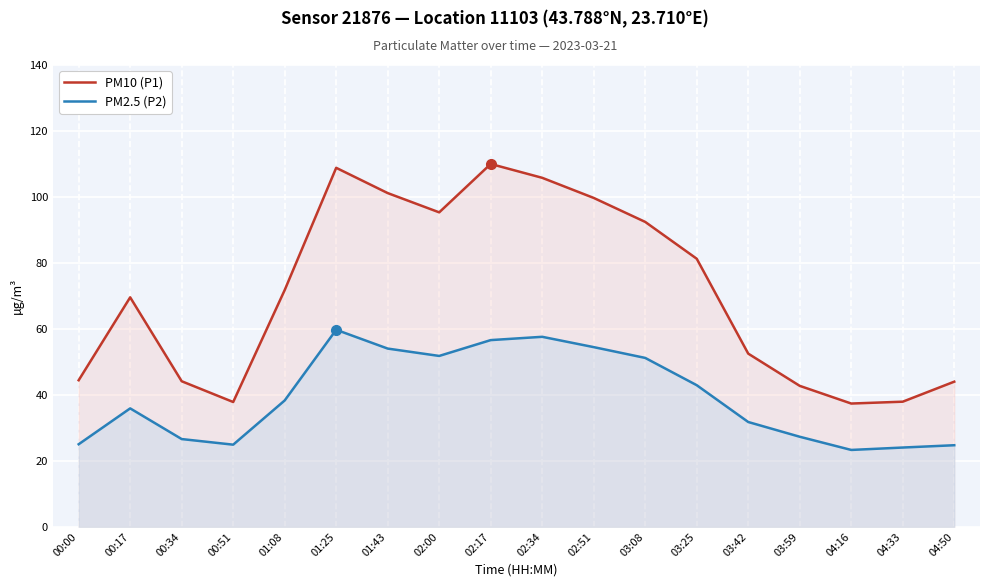

What is the total value across all series at 03:42?

84.3